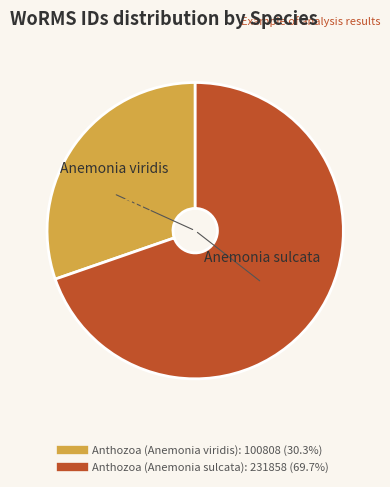

Is it true that Anthozoa (Anemonia viridis) is 25% of the pie?

False